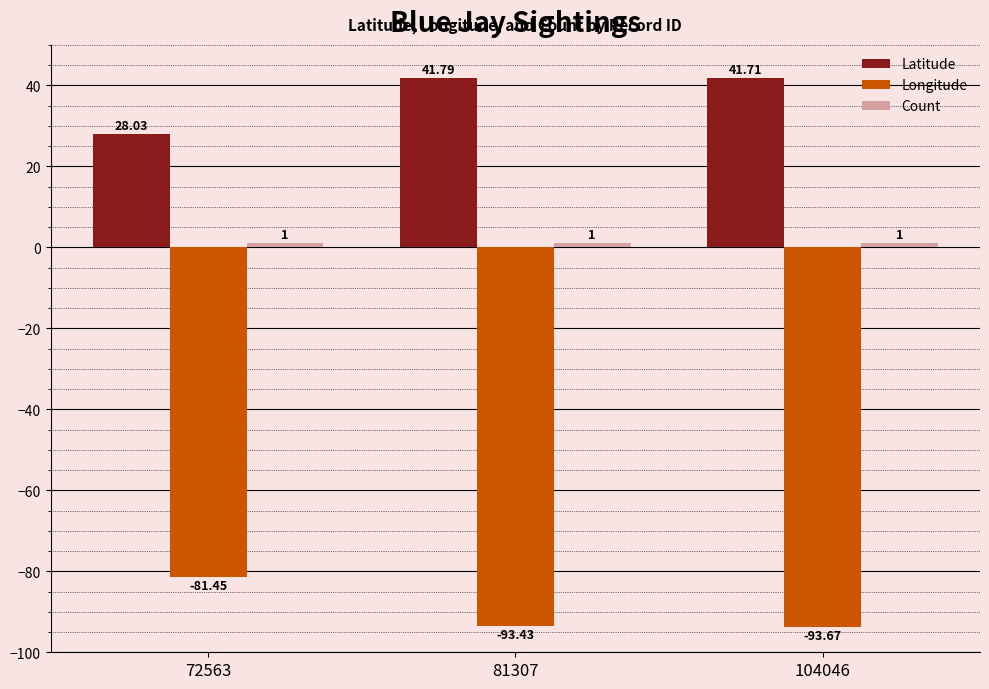

Which series has the largest range (max minus min)?

Latitude